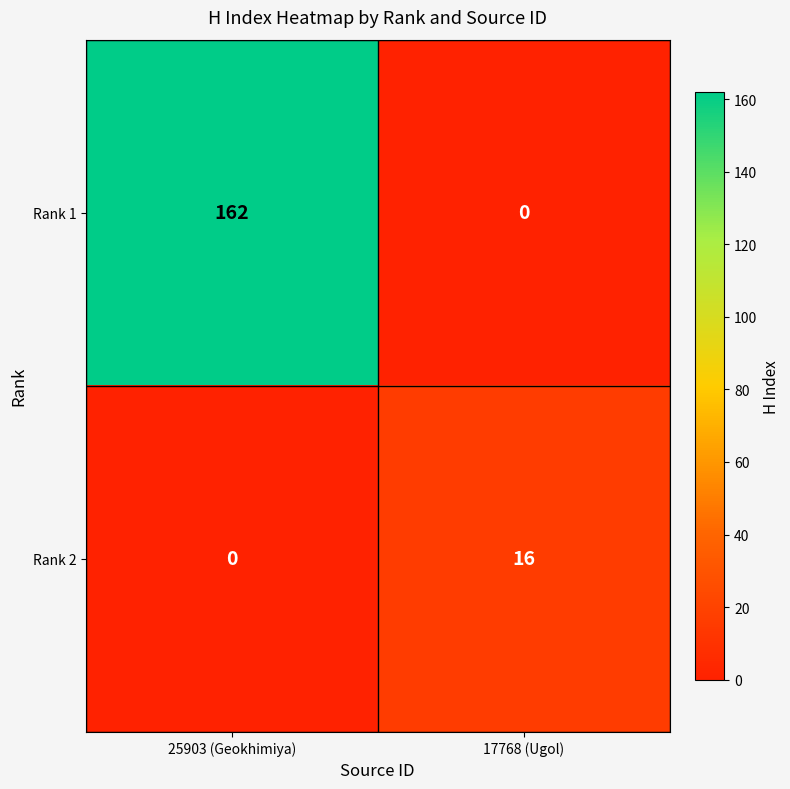

What is the maximum value shown in the chart?

162